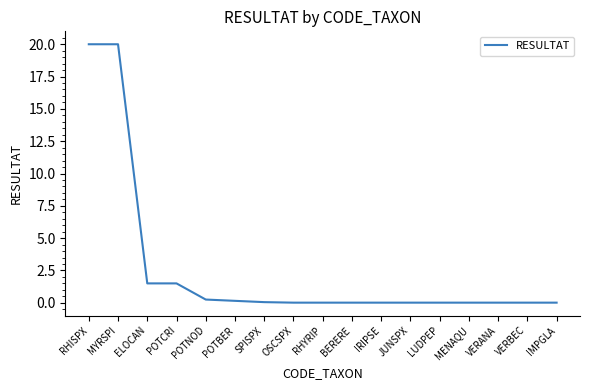

What position from the right is VERANA?

3